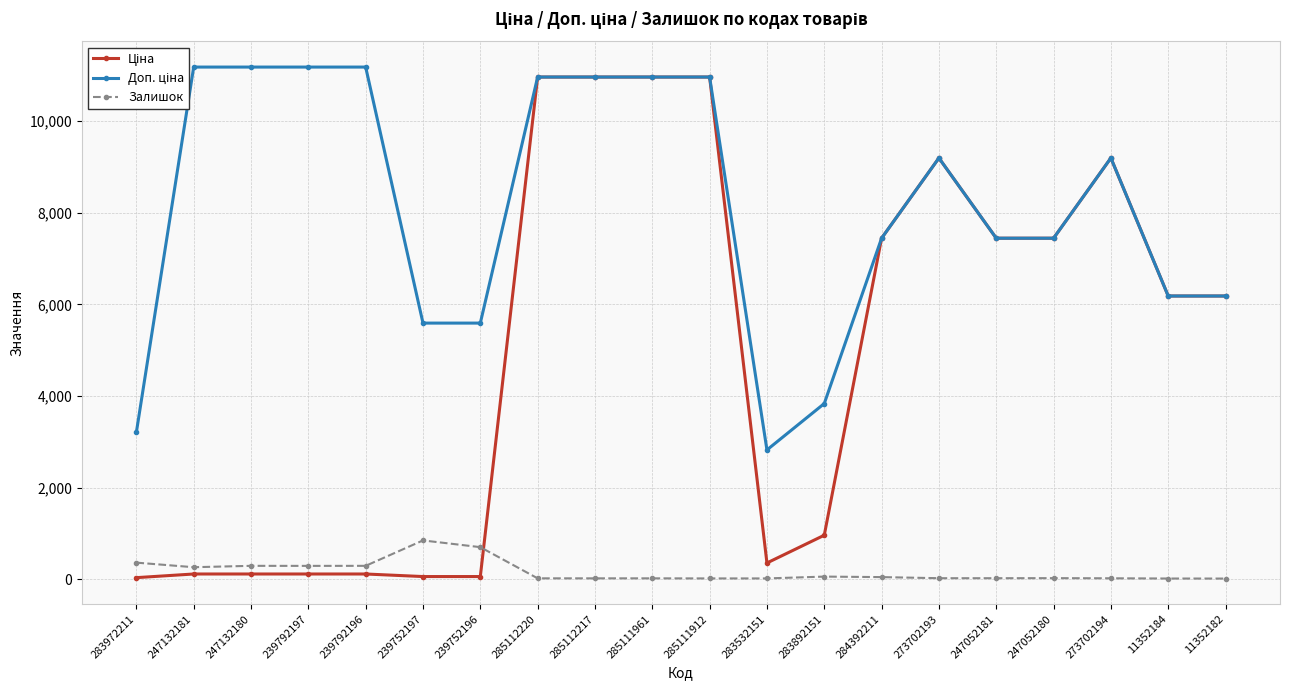

What is the label of the 14th point from the right?

239752196